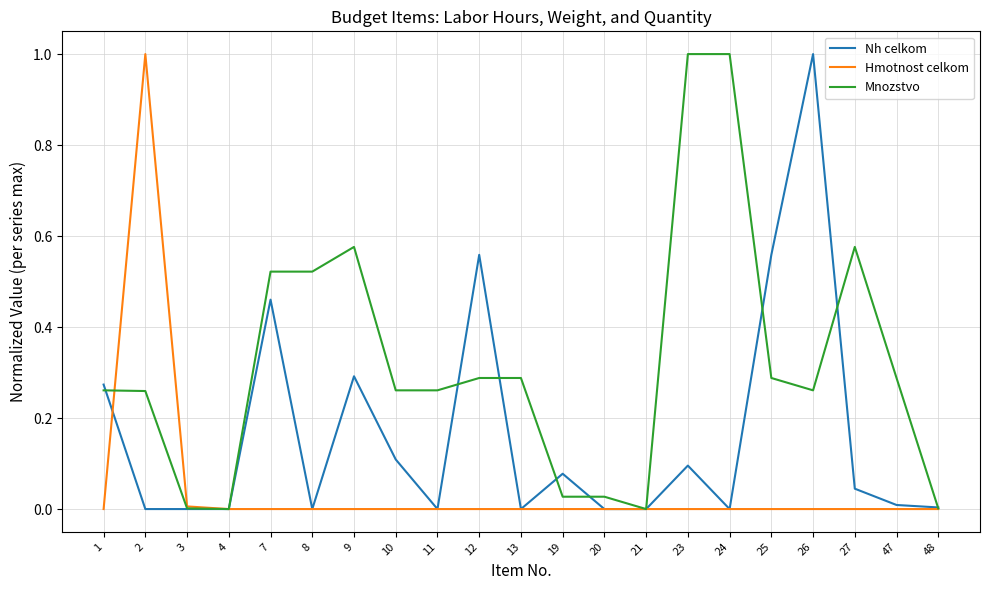

Is the value of Mnozstvo at 23 greater than the value of Nh celkom at 8?

Yes